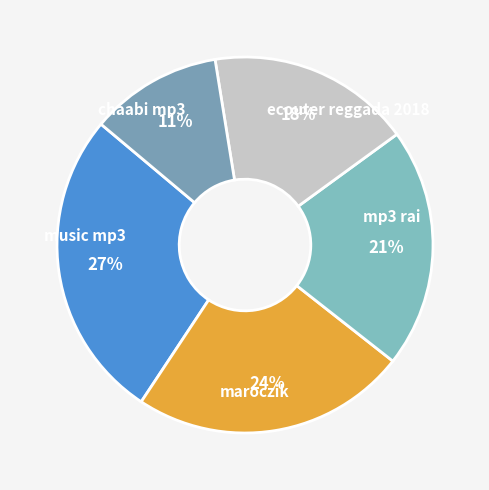

Count the number of slices in the pie.

5